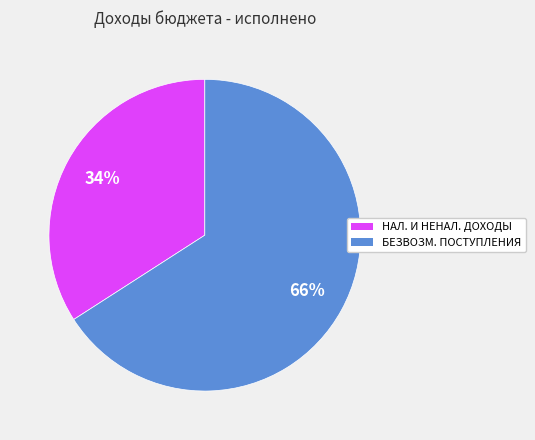

To the nearest percent, what portion does БЕЗВОЗМ. ПОСТУПЛЕНИЯ represent?

66%